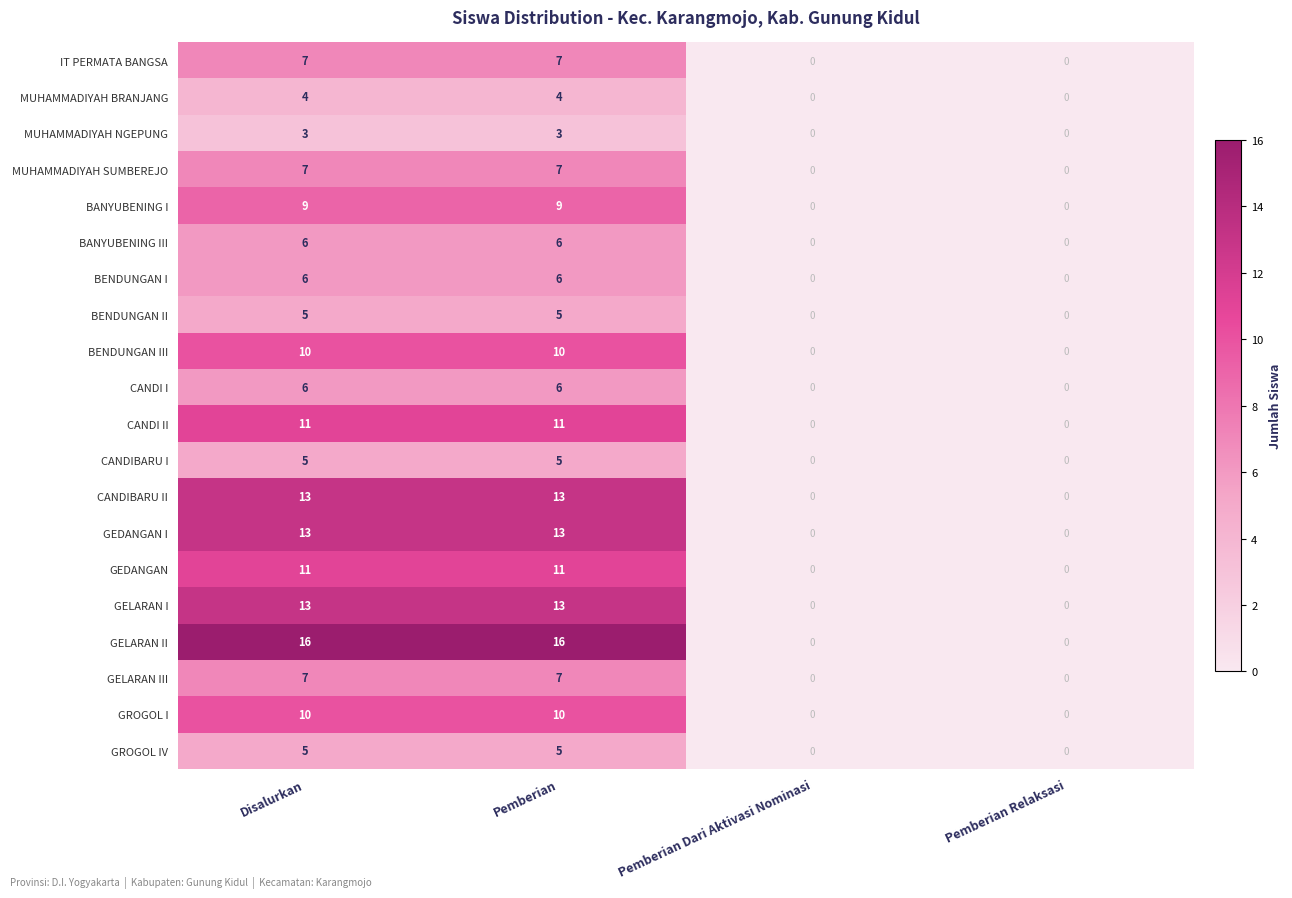

What is the highest value of the CANDIBARU I series?

5